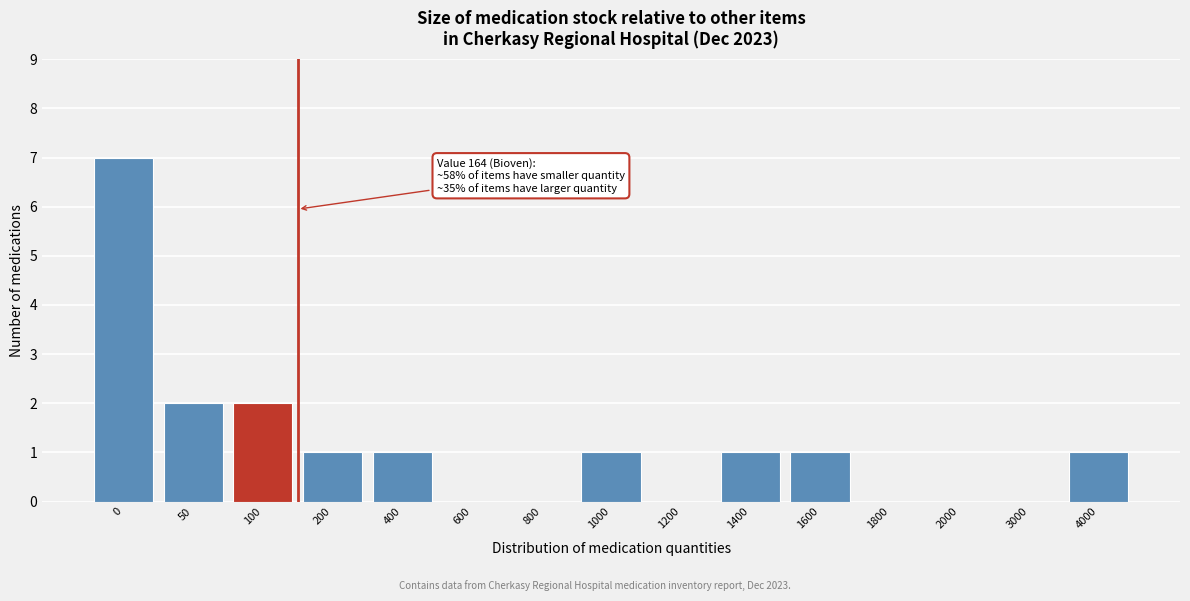

Reading right to left, transcribe all the data shown in this chart.

4000=1	3000=0	2000=0	1800=0	1600=1	1400=1	1200=0	1000=1	800=0	600=0	400=1	200=1	100=2	50=2	0=7